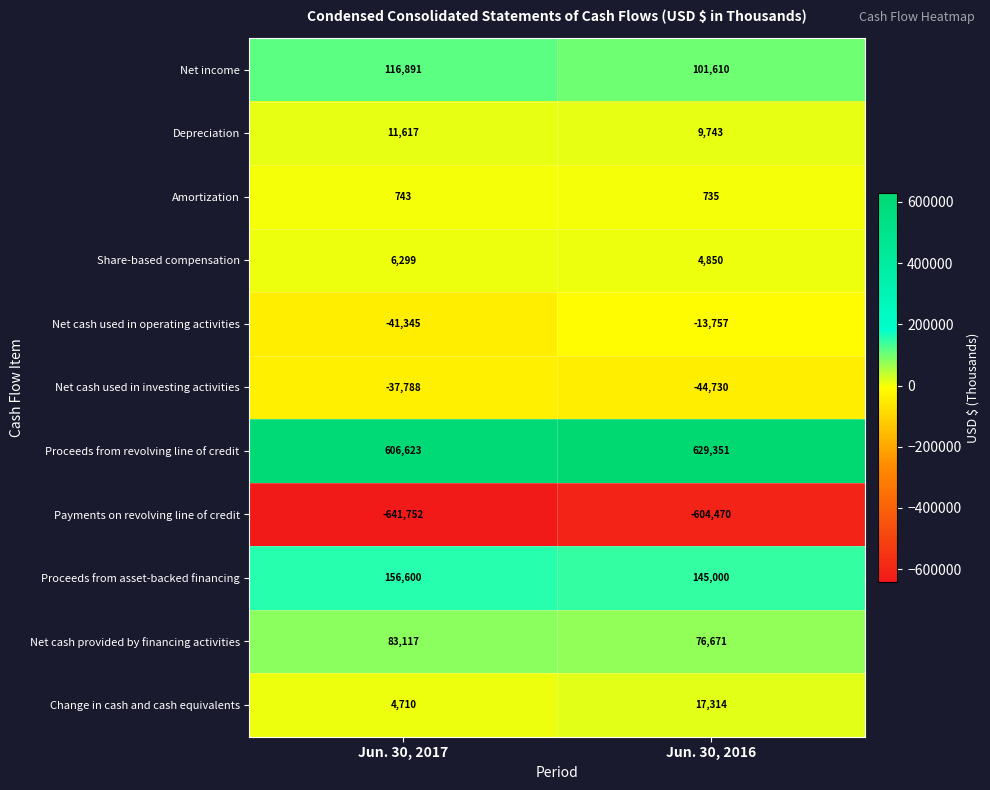

Where is Net income nearest to the value 109250?

Jun. 30, 2016